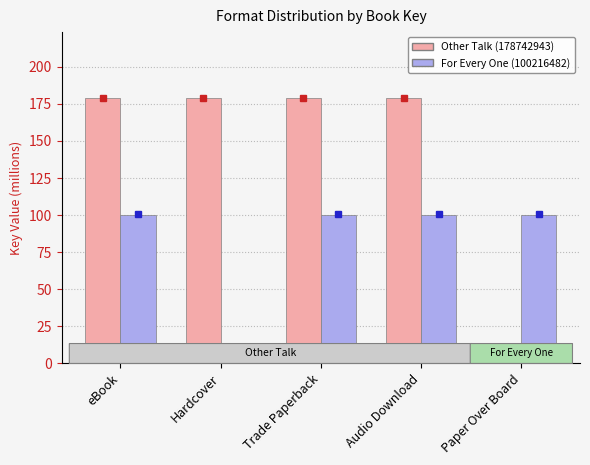

Which series has the largest total across all categories?

Other Talk (178742943)